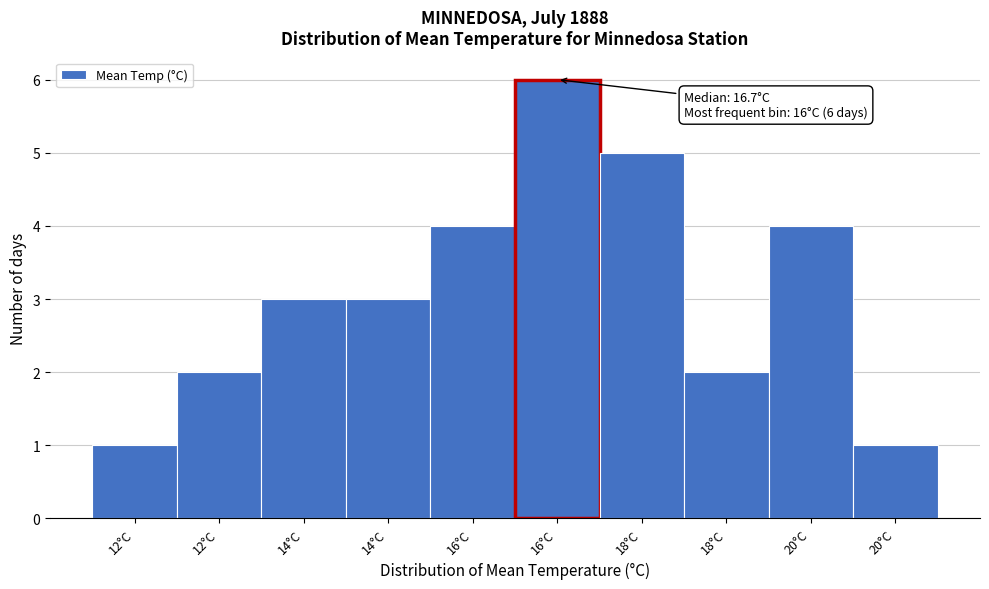

How many bars are there in total?

10